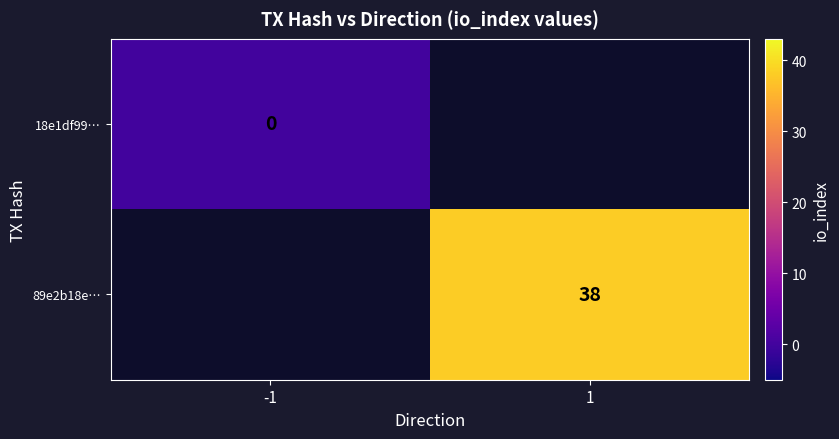

List the series in order of their peak value, lowest first.

18e1df99…, 89e2b18e…